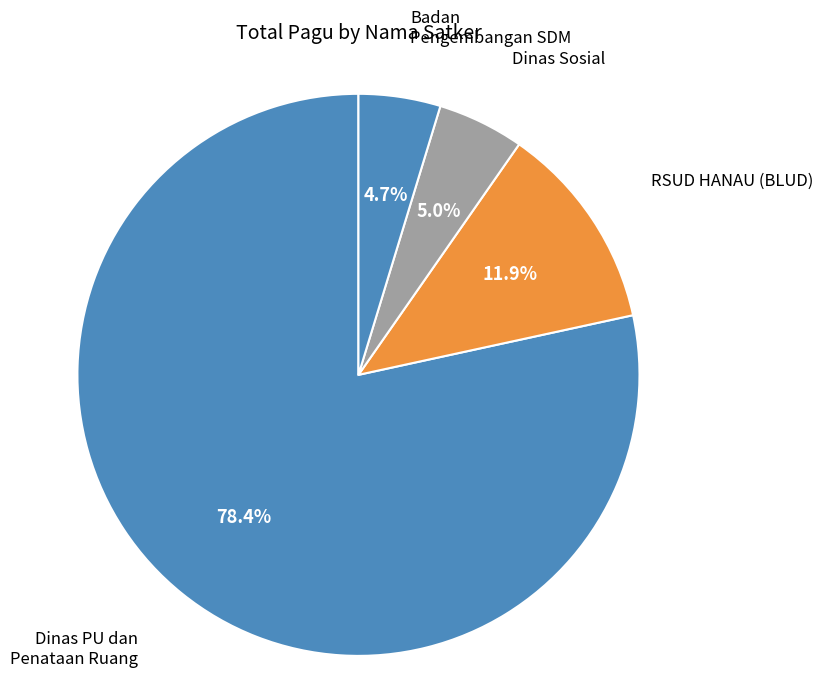

How many segments does this pie chart have?

4